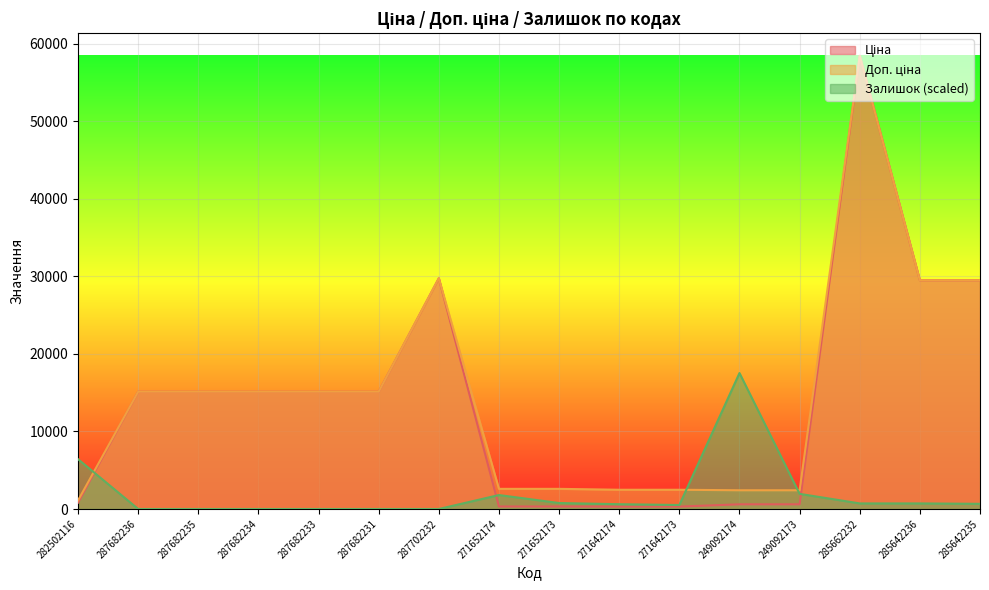

At which category does the chart reach its minimum across all series?

287682236